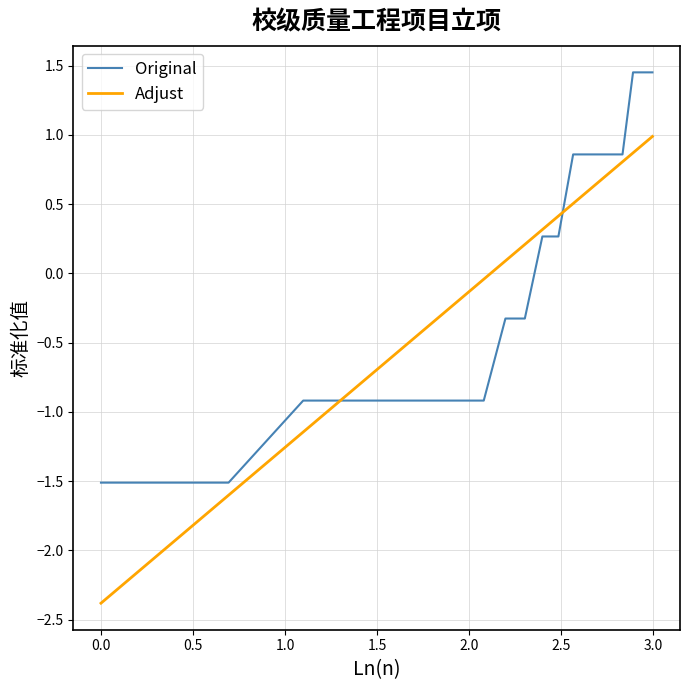

Which series has the largest range (max minus min)?

Adjust